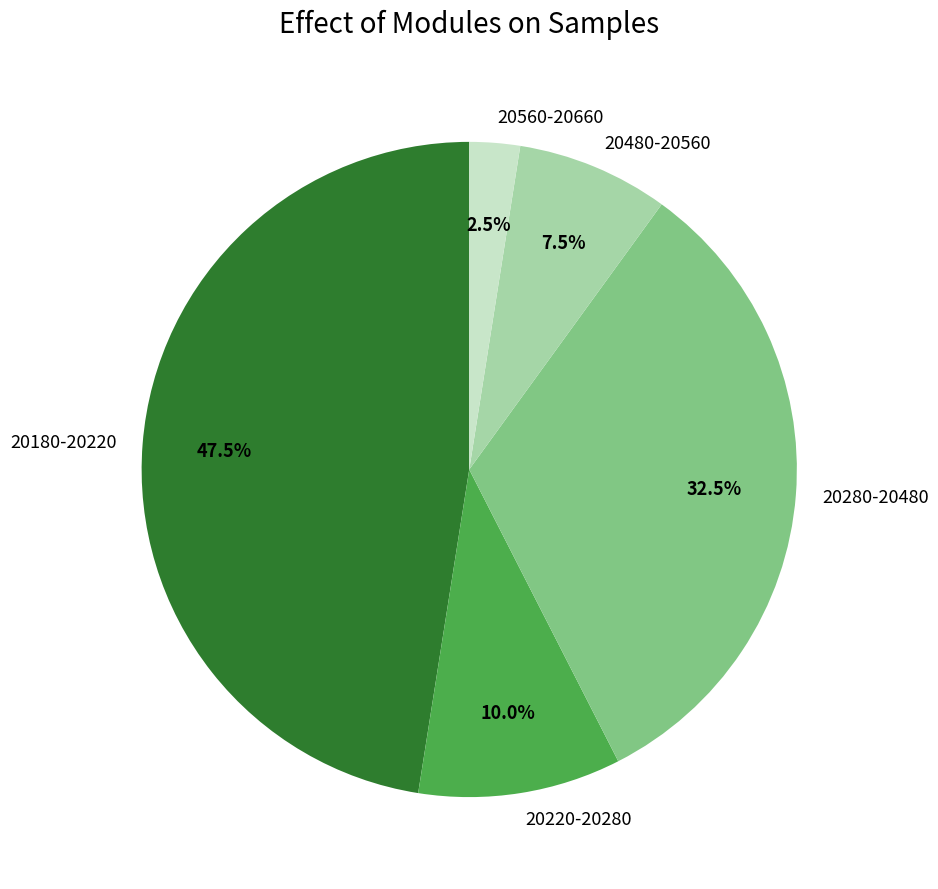

How many slices are in this pie chart?

5